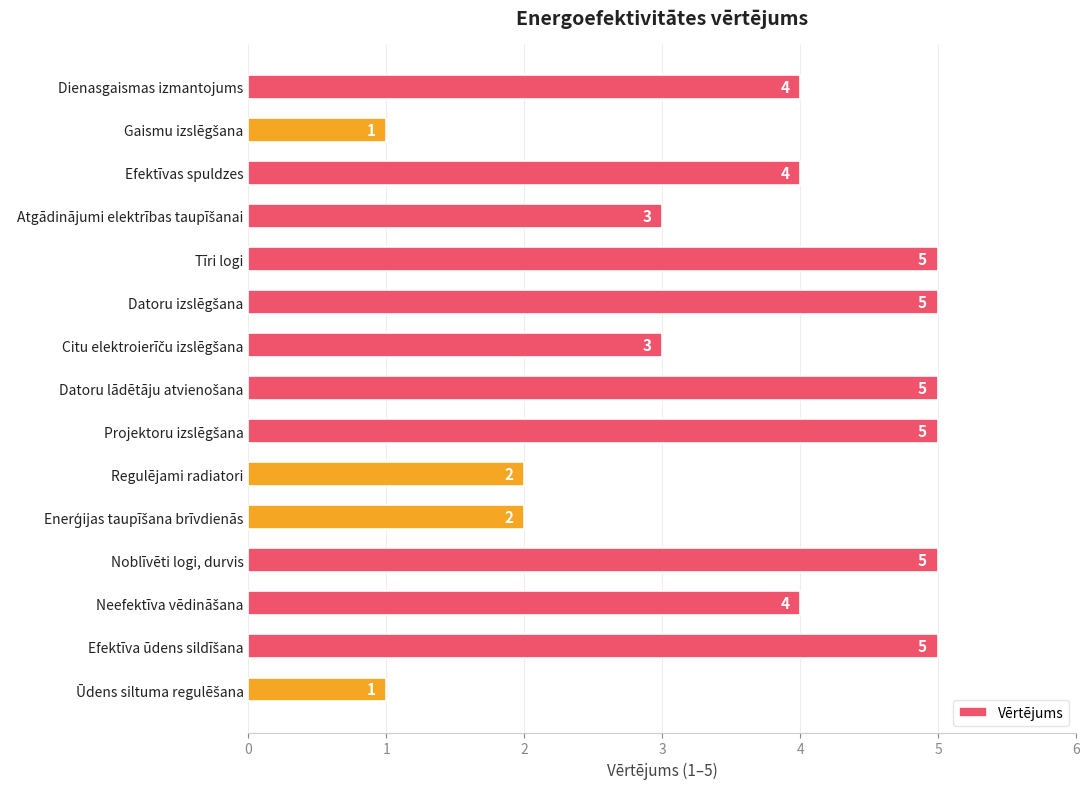

What position from the bottom is Noblīvēti logi, durvis?

4